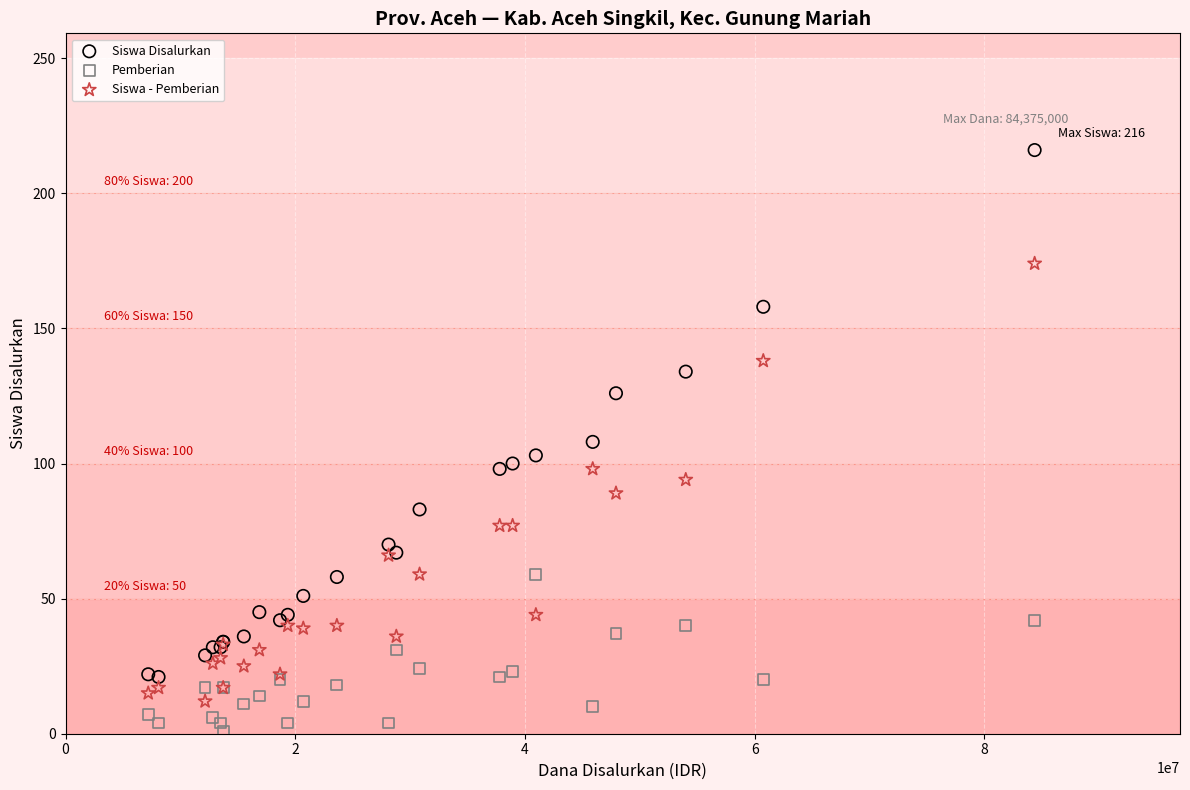

Which series reaches the minimum Y coordinate?

Pemberian